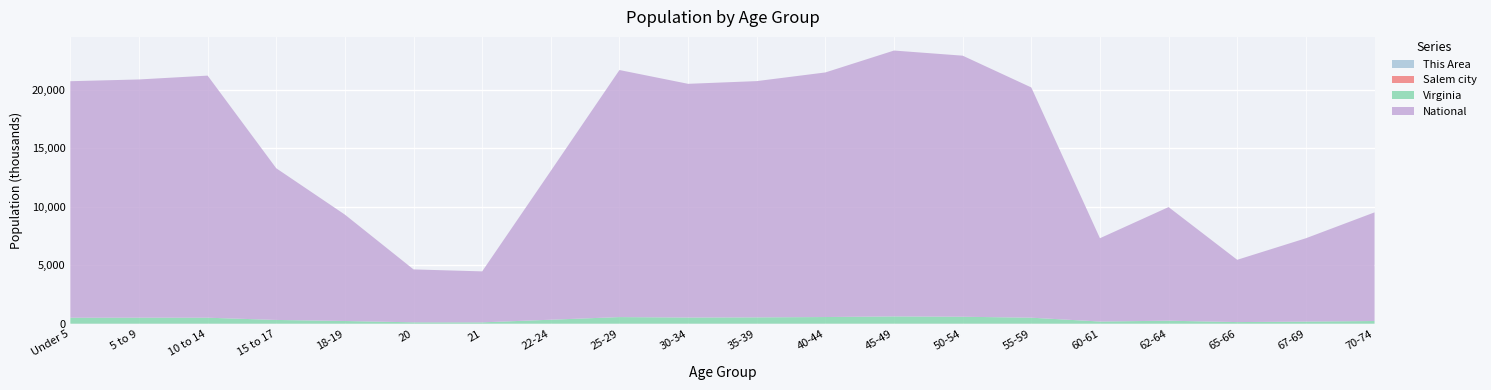

Reading left to right, extract all data points from this chart.

This Area: Under 5=203	5 to 9=283	10 to 14=326	15 to 17=250	18-19=698	20=323	21=215	22-24=216	25-29=208	30-34=227	35-39=284	40-44=333	45-49=394	50-54=464	55-59=407	60-61=149	62-64=206	65-66=120	67-69=175	70-74=247
Salem city: Under 5=1196	5 to 9=1340	10 to 14=1449	15 to 17=949	18-19=1170	20=622	21=556	22-24=1029	25-29=1356	30-34=1159	35-39=1401	40-44=1522	45-49=1701	50-54=1899	55-59=1679	60-61=617	62-64=917	65-66=489	67-69=712	70-74=936
Virginia: Under 5=509625	5 to 9=511849	10 to 14=511246	15 to 17=320957	18-19=230008	20=117445	21=114918	22-24=339728	25-29=564342	30-34=526077	35-39=540063	40-44=568865	45-49=621155	50-54=592845	55-59=512595	60-61=186629	62-64=255740	65-66=138154	67-69=182148	70-74=229502
National: Under 5=20201362	5 to 9=20348657	10 to 14=20677194	15 to 17=12954254	18-19=9086089	20=4519129	21=4354294	22-24=12712576	25-29=21101849	30-34=19962099	35-39=20179642	40-44=20890964	45-49=22708591	50-54=22298125	55-59=19664805	60-61=7113727	62-64=9704197	65-66=5319902	67-69=7115361	70-74=9278166